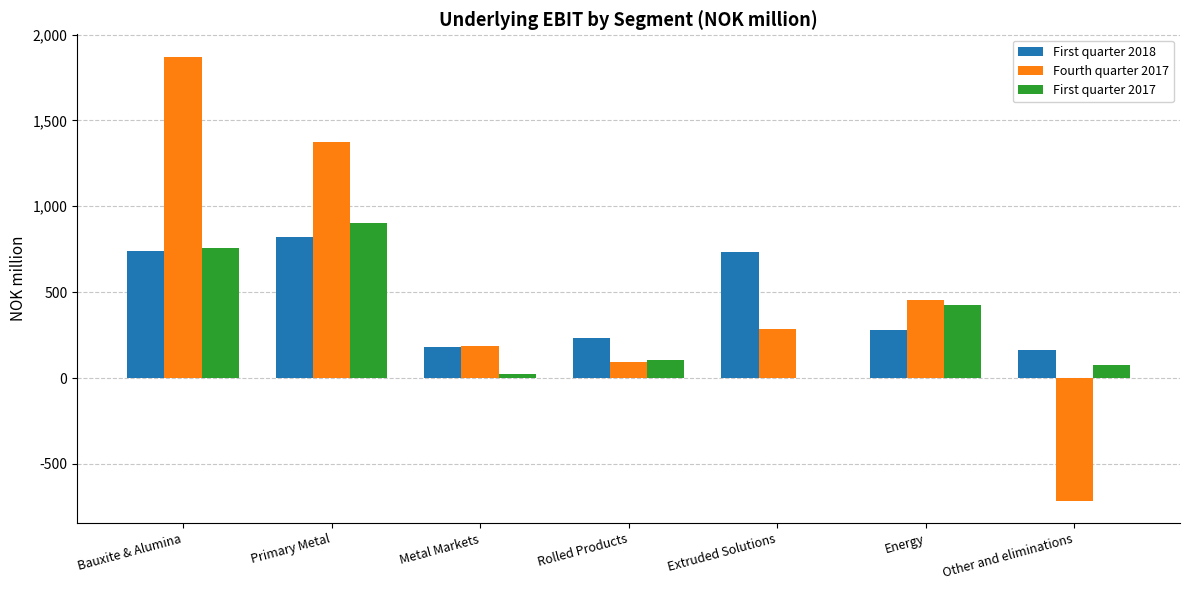

Which category has the highest value across all series?

Bauxite & Alumina